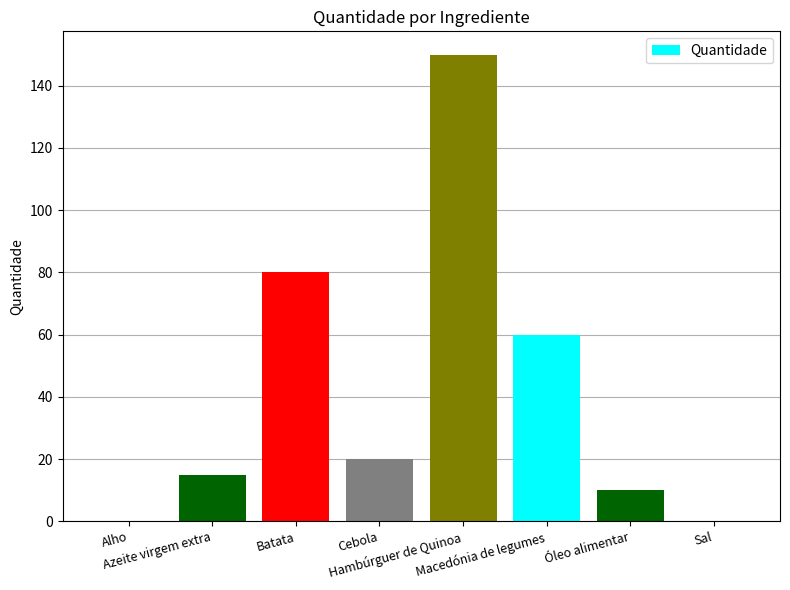

What is the average value?

41.9